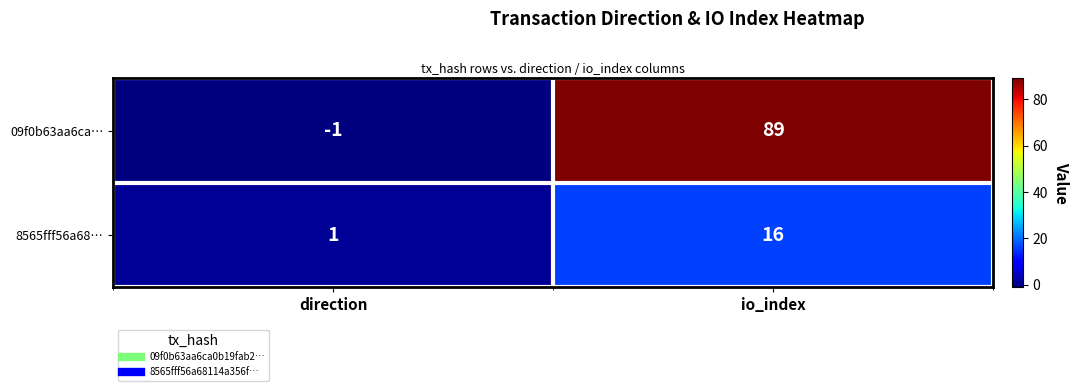

Reading left to right, list all the values displayed in this chart.

09f0b63aa6ca…: -1	89
8565fff56a68…: 1	16